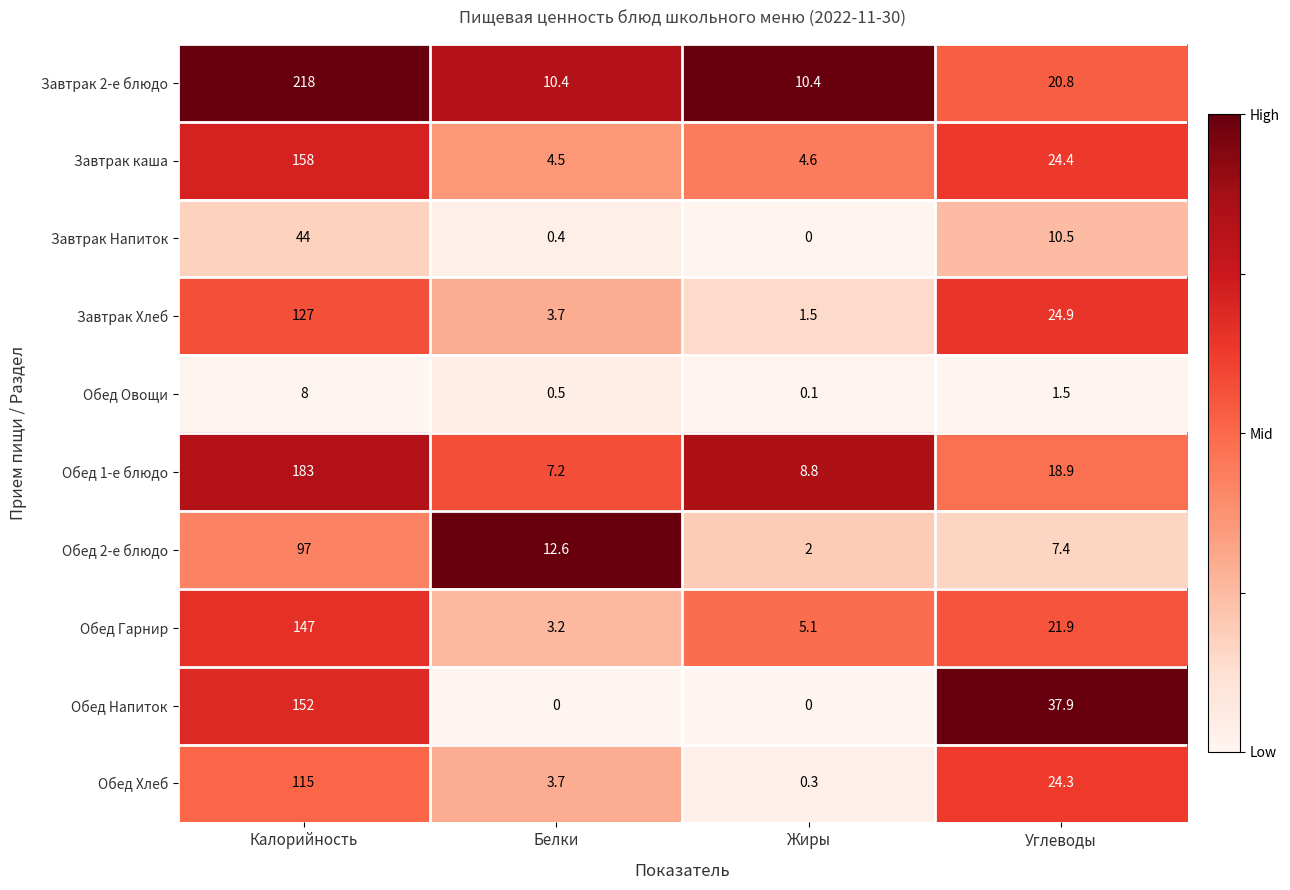

The value of Обед Напиток at Белки is -64.1. True or false?

False